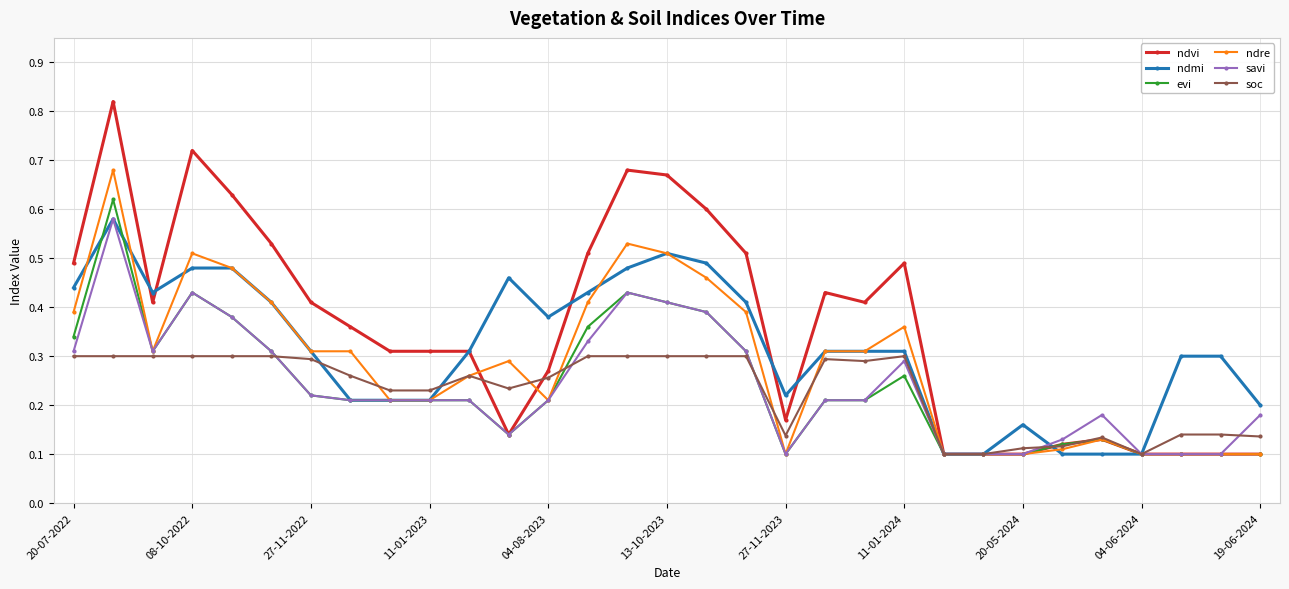

Which series has the widest spread of values?

ndvi